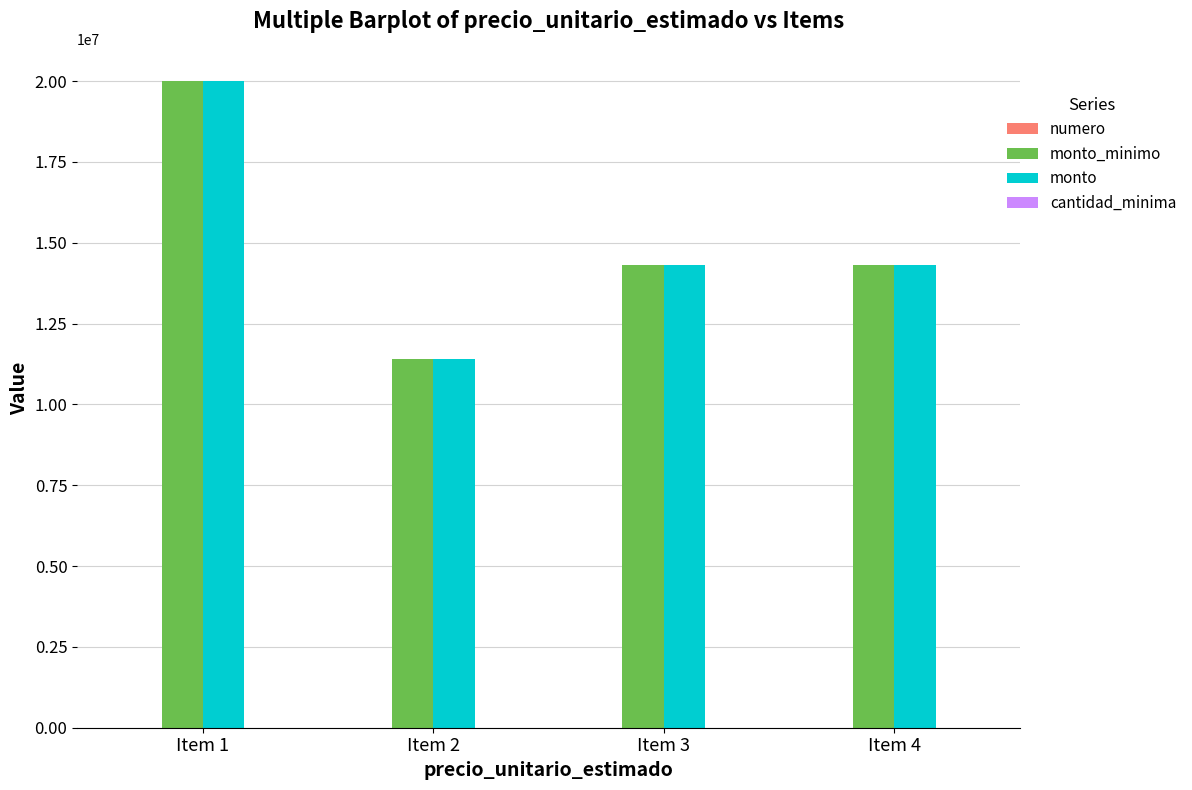

At which category is the sum across all series the highest?

Item 1